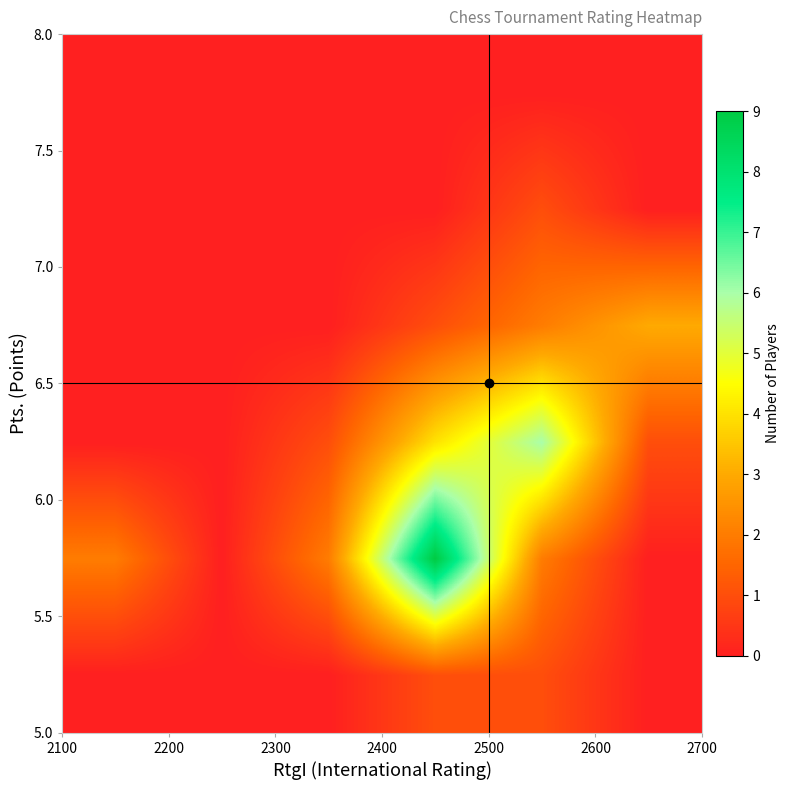

At how many categories does at least one series exceed 2?

3